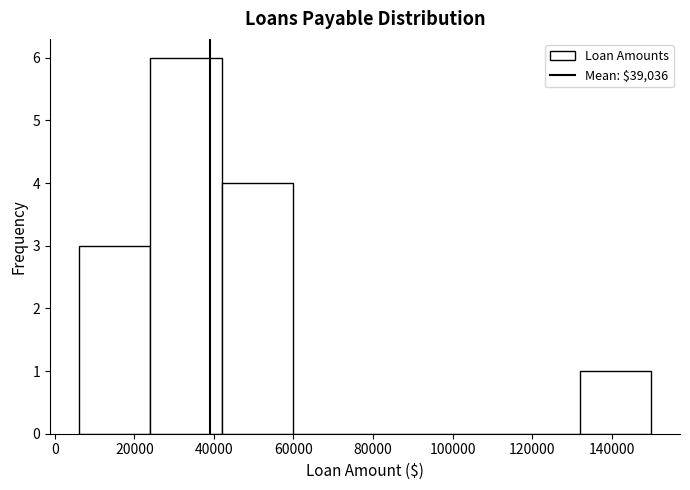

How tall is the bar that spans 42000 to 60000 on the x-axis? The values are not printed on the chart, so give them approximately, as read against the axis.

4